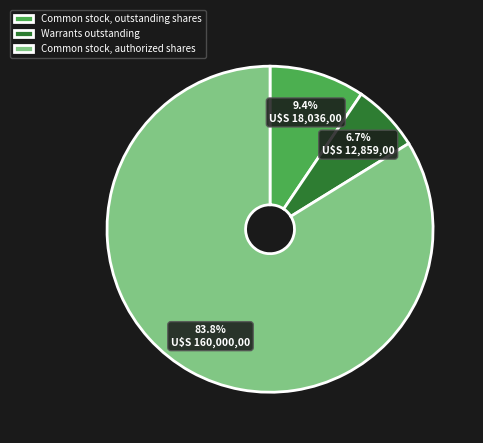

How many slices are in this pie chart?

3